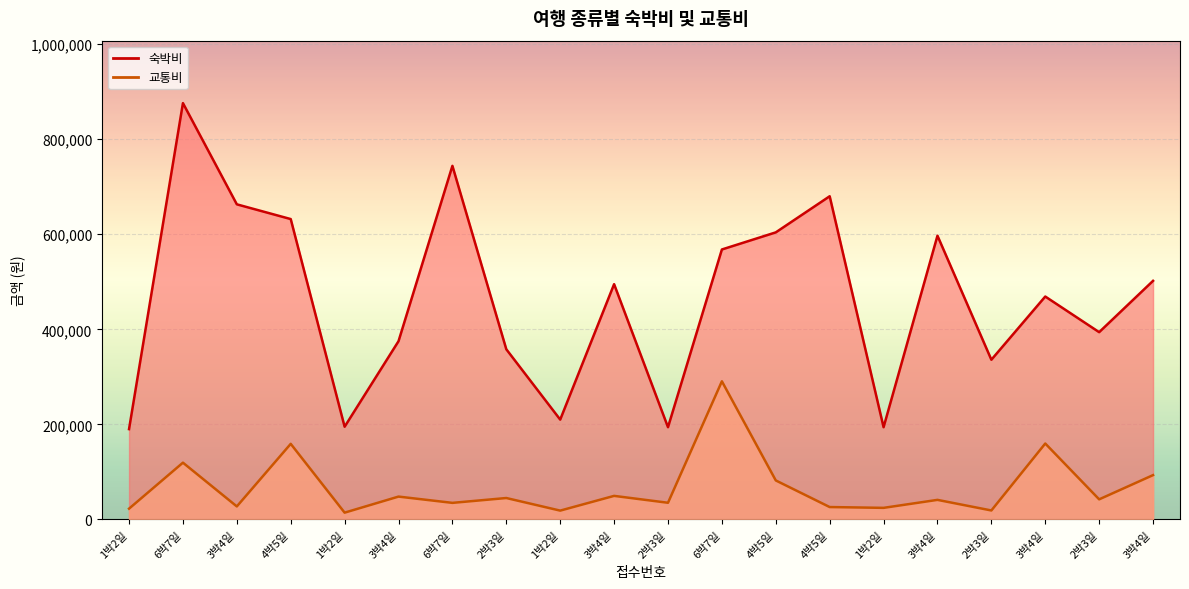

Is the value of 교통비_line at 1박2일 greater than the value of 숙박비_line at 4박5일?

No